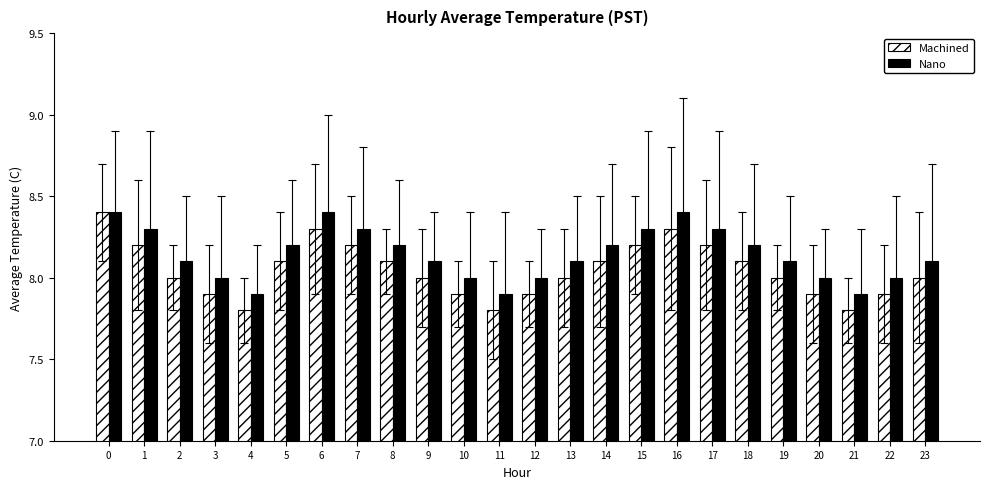

What is the minimum value shown in the chart?

7.8